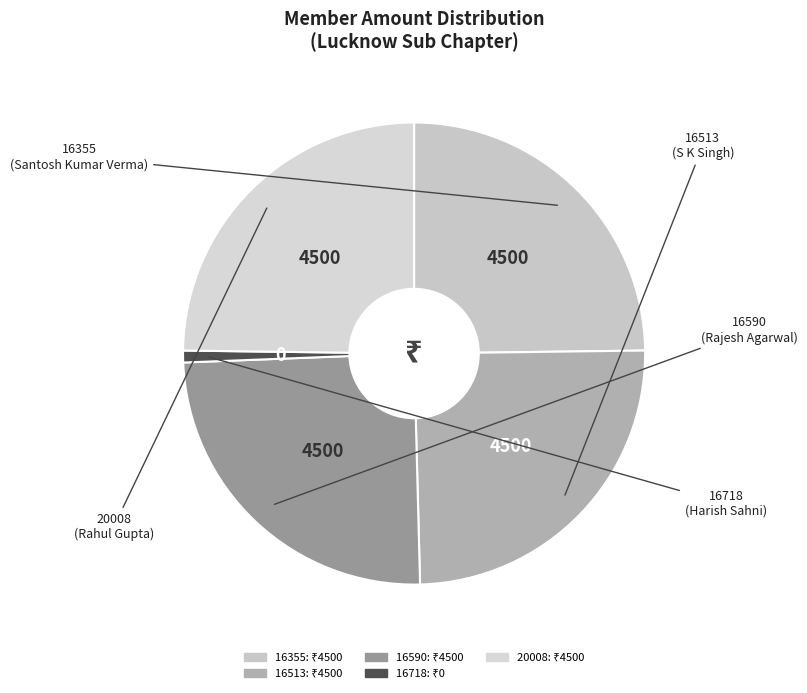

True or false: 16355 accounts for 25% of the total.

True